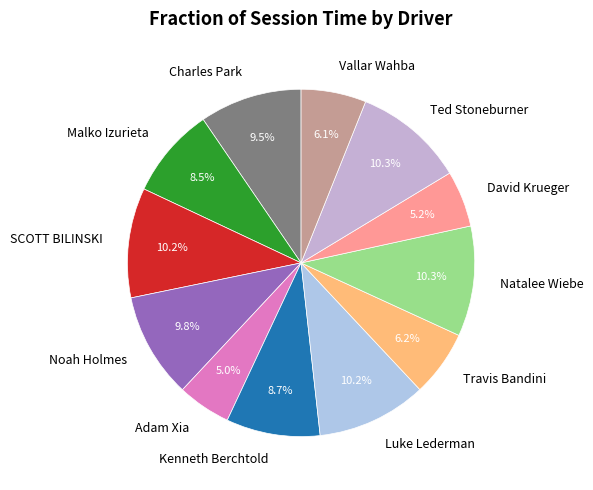

True or false: Malko Izurieta accounts for 23% of the total.

False